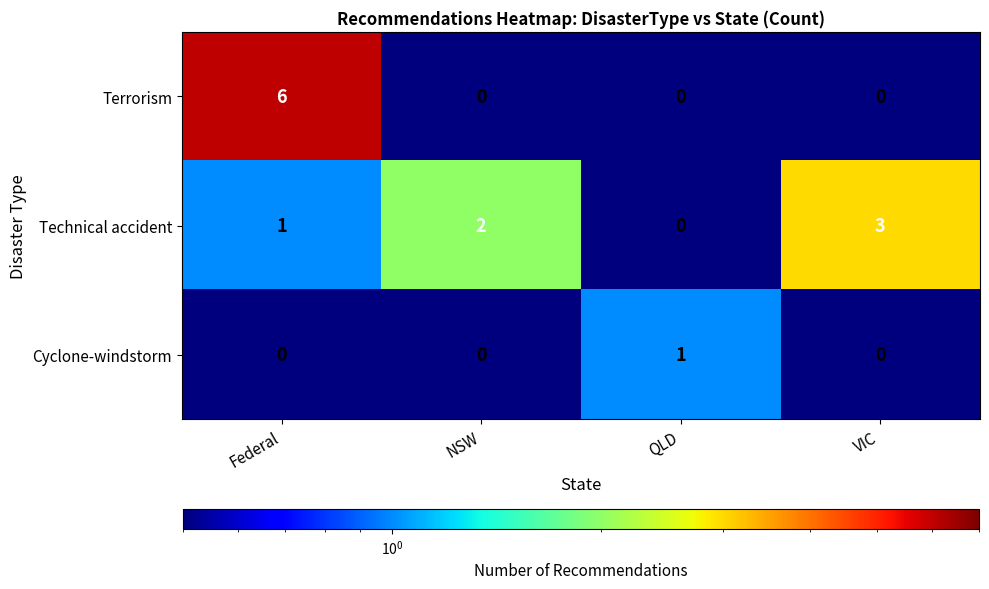

At which category is the sum across all series the highest?

Federal